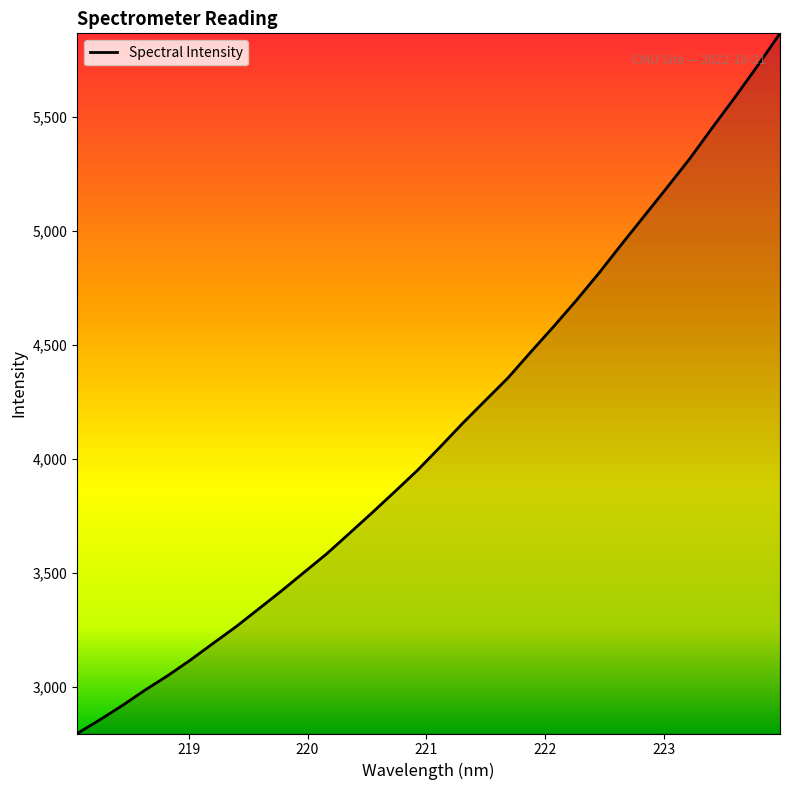

What is the maximum value shown in the chart?

5866.3